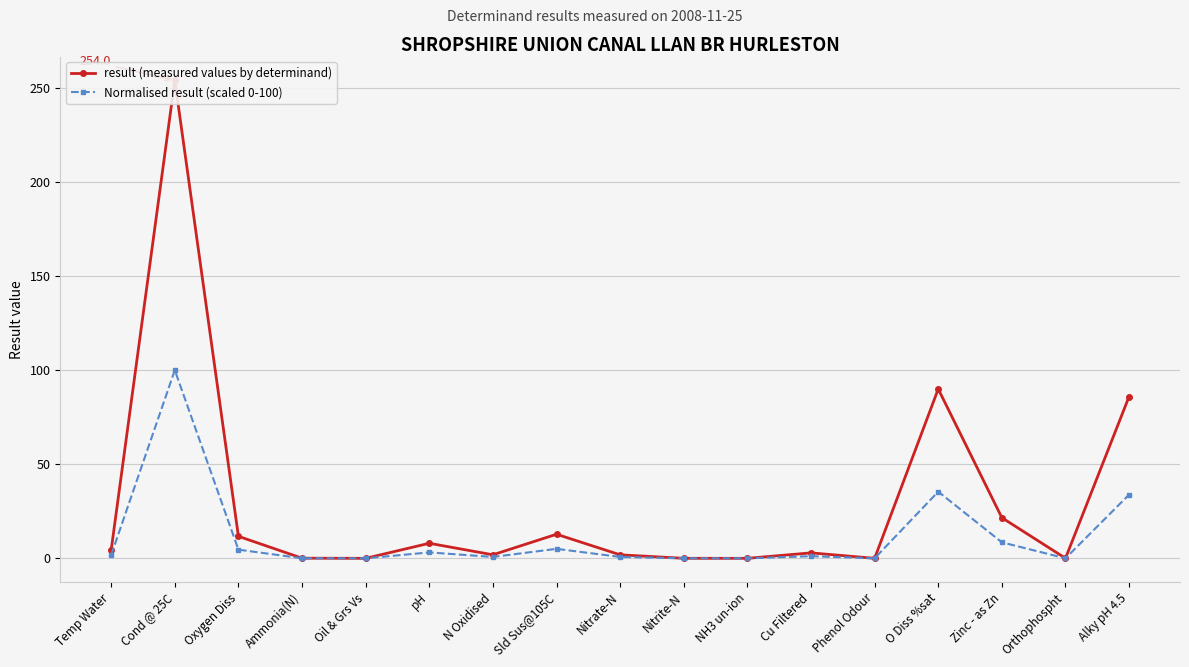

True or false: result (measured values by determinand) and Normalised result (scaled 0-100) intersect in this chart.

False